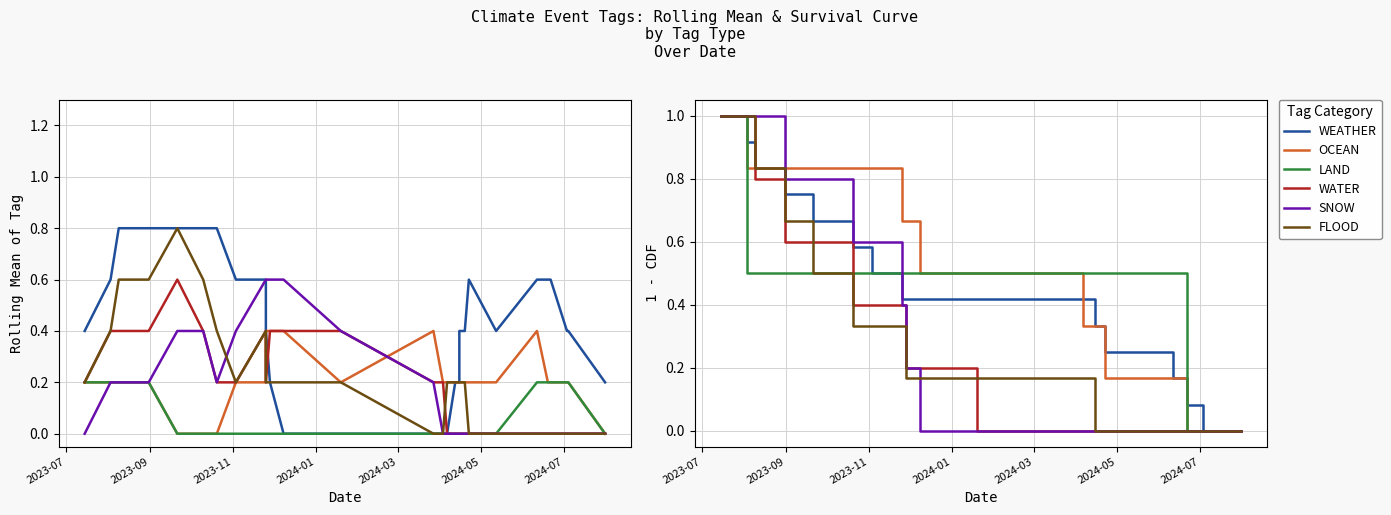

Is this an area chart (filled region under the line)?

No